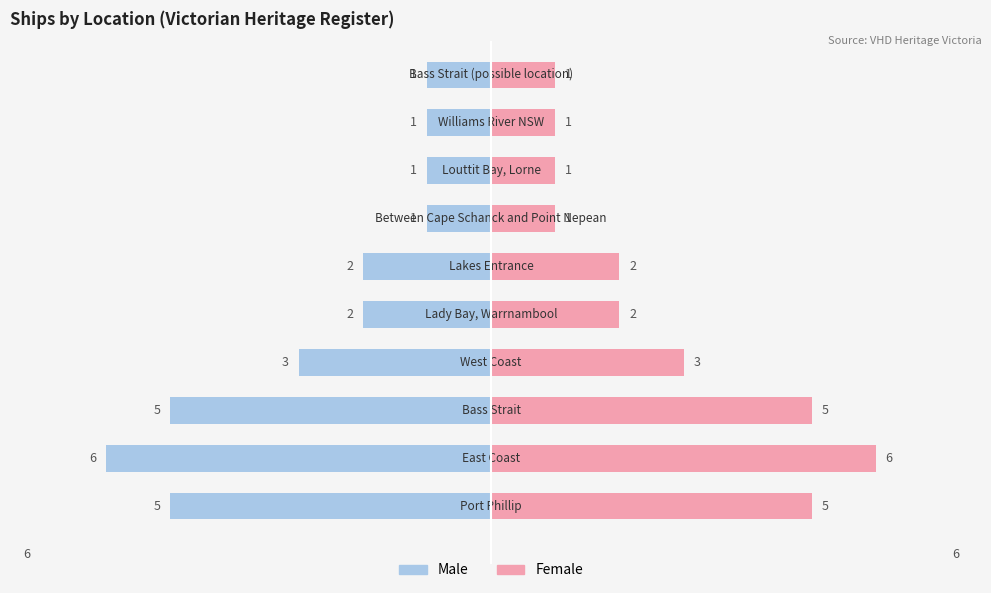

Between 3 and 8, which series saw the biggest shift?

Male